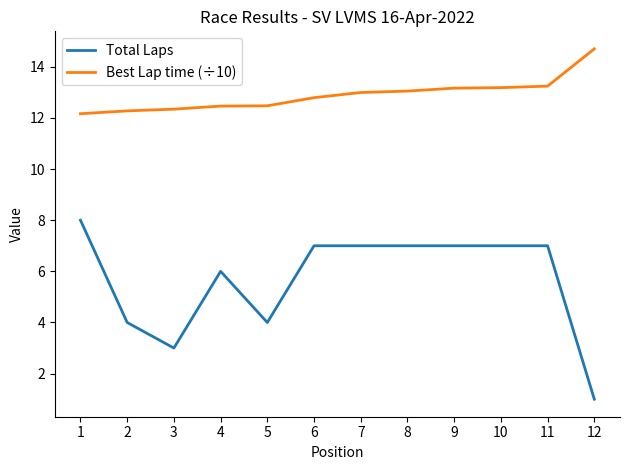

Is the value of Total Laps at 1 greater than the value of Best Lap time (÷10) at 6?

No